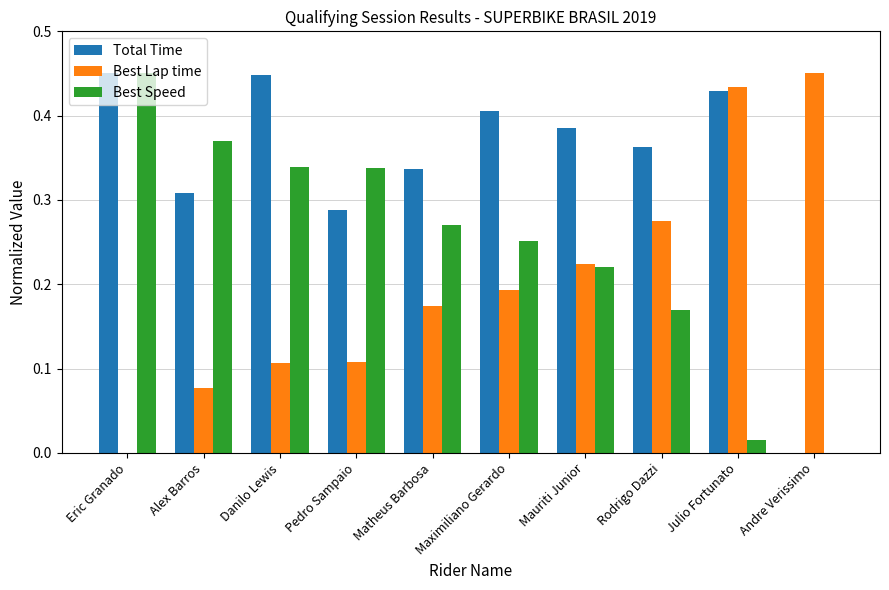

Count the Best Lap time values in the range 0 to 1.

10